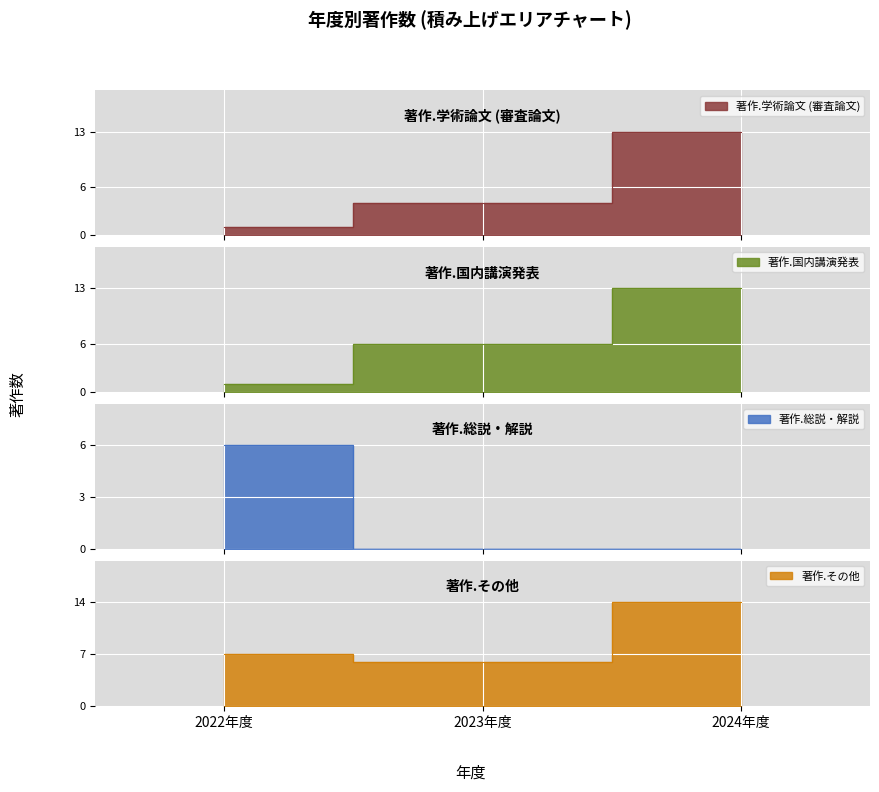

What is the total value across all series at 2022年度?

15